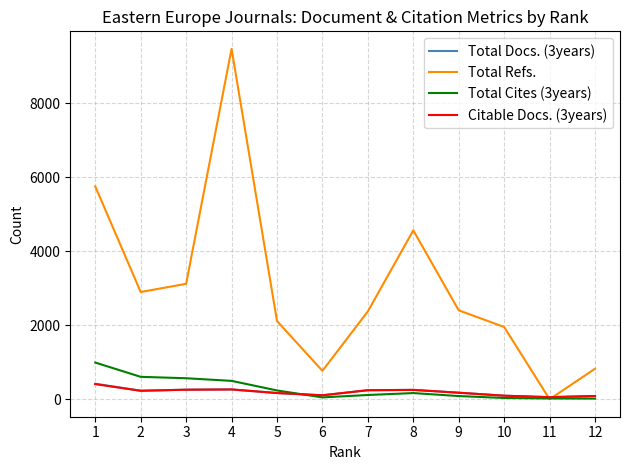

The value of Total Docs. (3years) at 5 is 168. True or false?

True